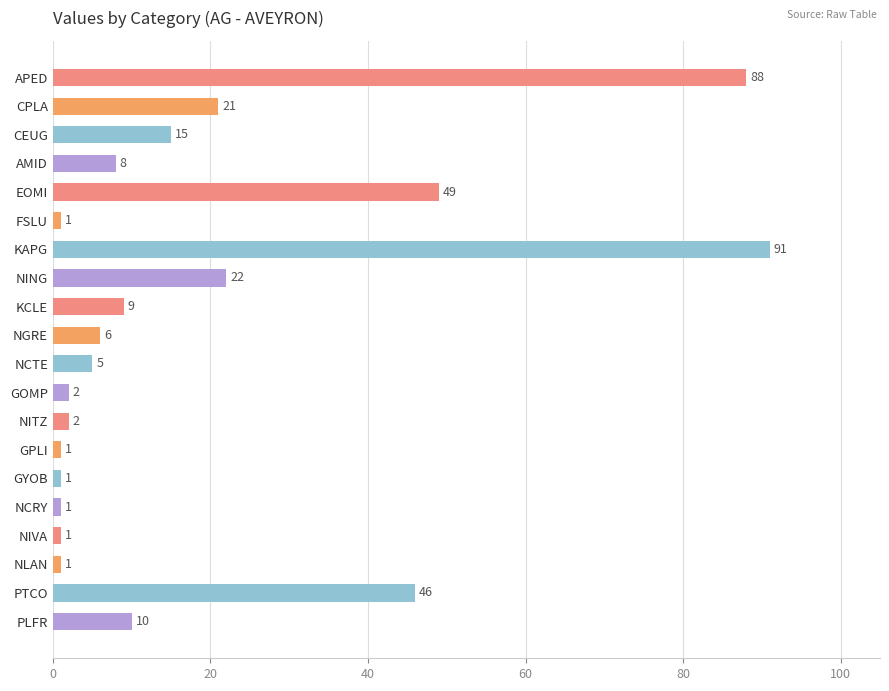

Approximately how many times larger is the value at AMID compared to NITZ?

4.0